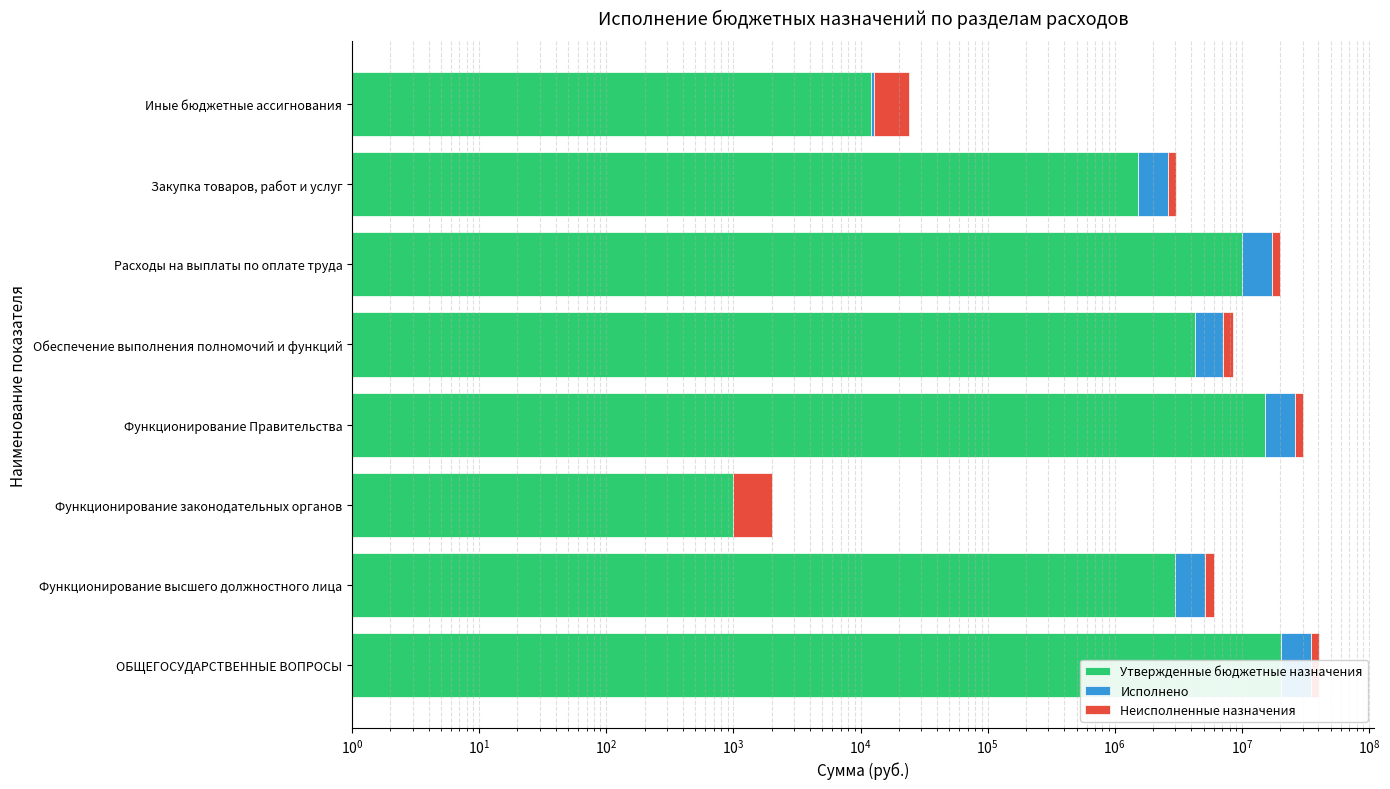

How many categories are shown in the chart?

8